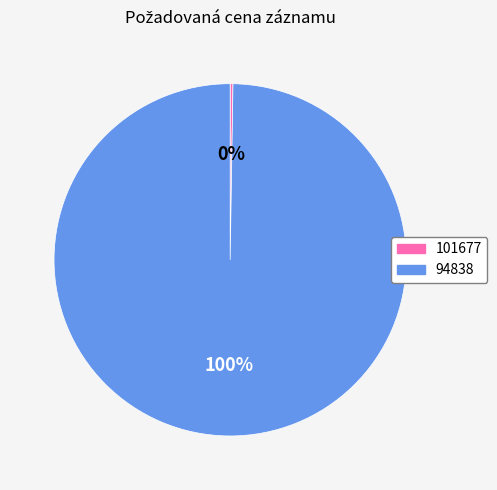

The 94838 slice represents 100% of the pie. True or false?

True